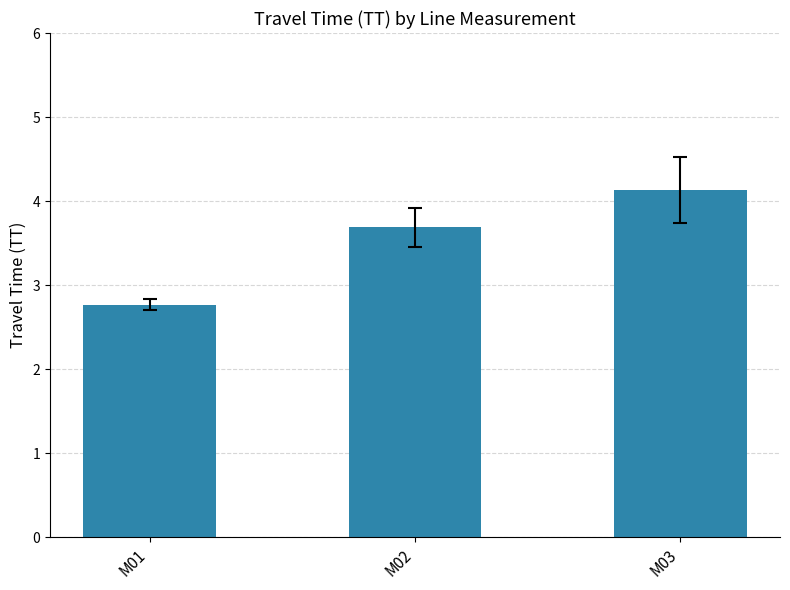

Rank the categories by value from highest to lowest.

M03, M02, M01